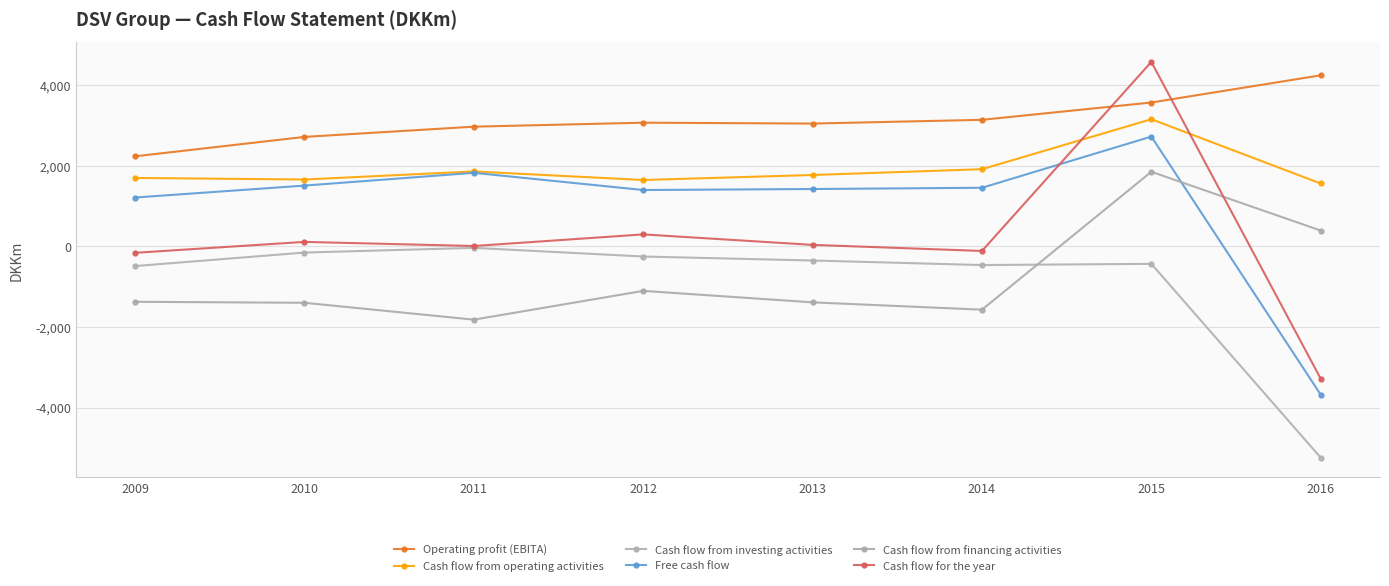

What is the average value of the Cash flow from financing activities series?

-799